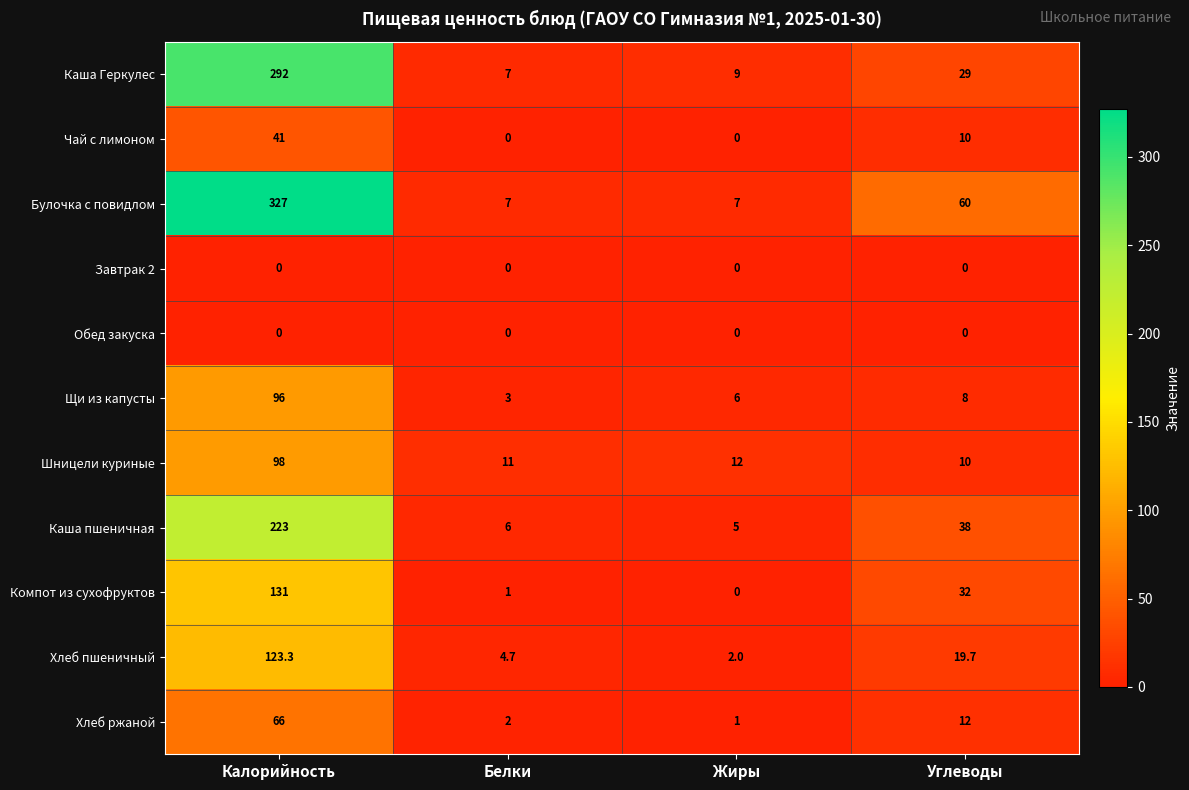

What is the total value across all series at Калорийность?

1397.3